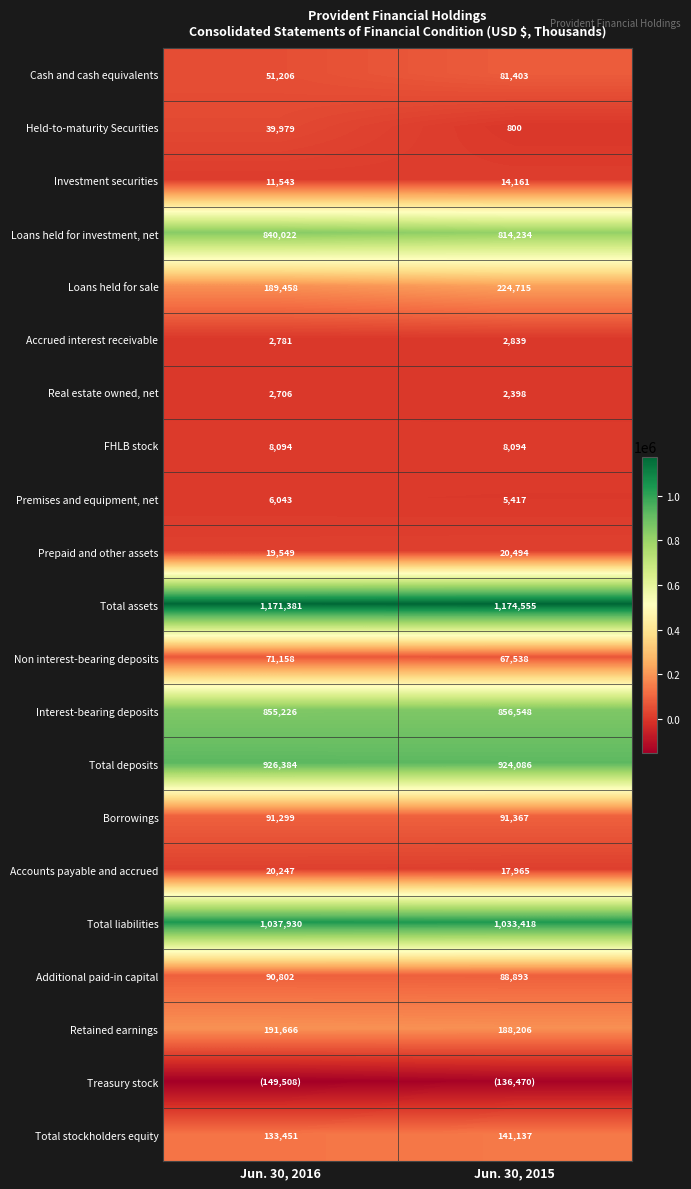

What is the average value of the Additional paid-in capital series?

89848